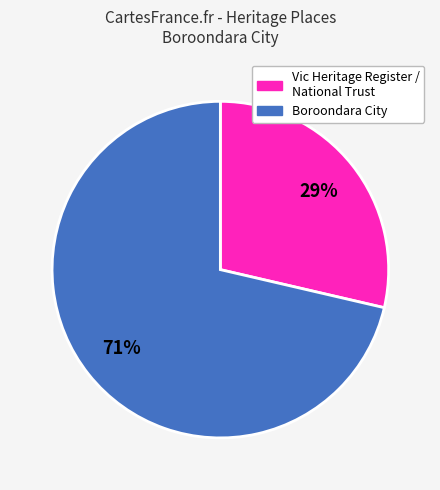

How many slices are in this pie chart?

2